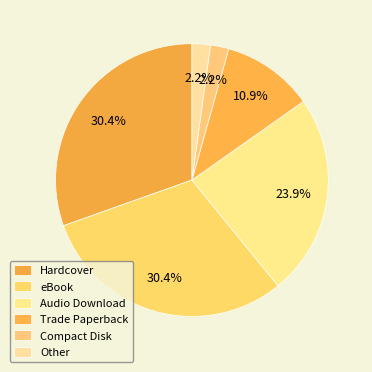

Which slice is the largest?

Hardcover